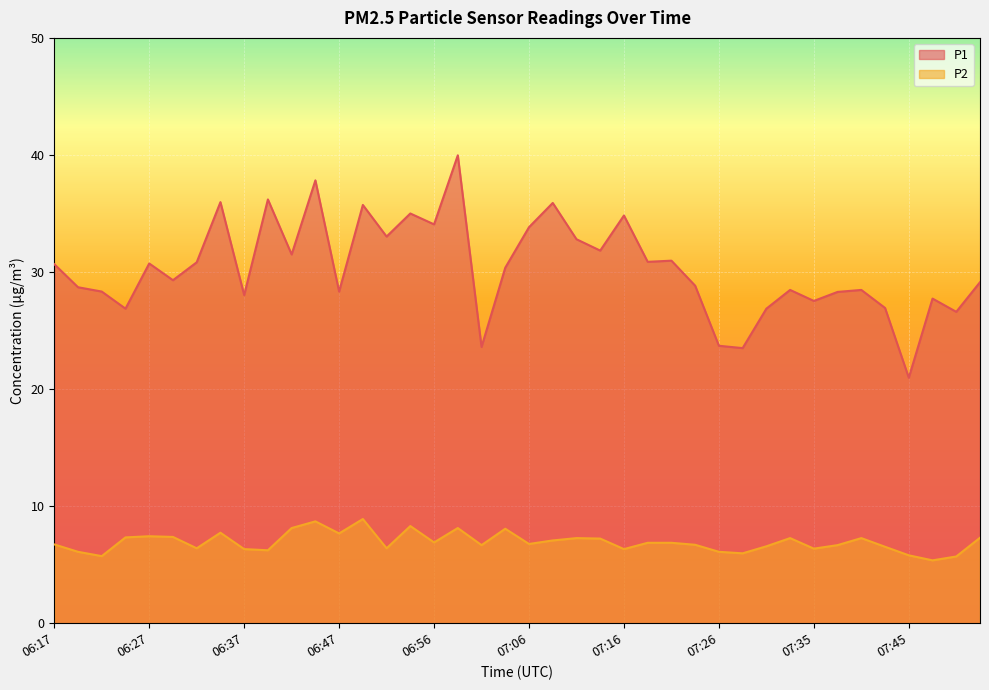

Where is the first local minimum for P2?

06:22